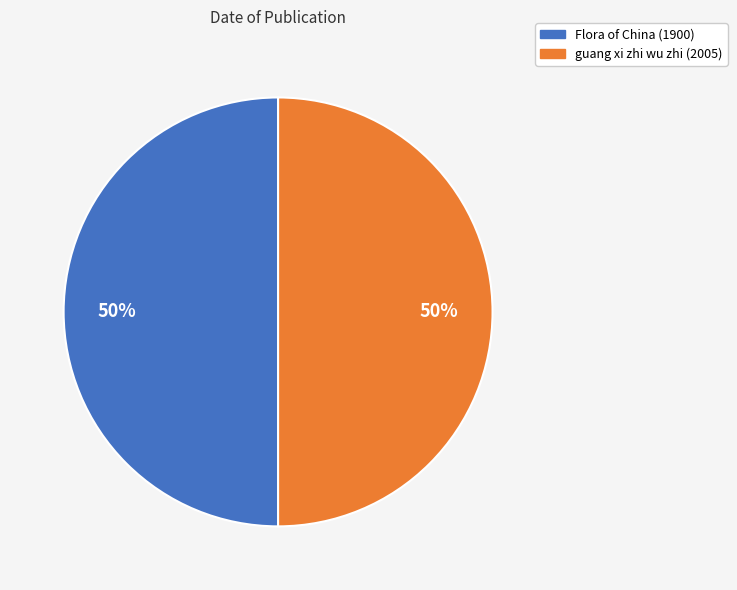

To the nearest percent, what is the average slice percentage?

50%